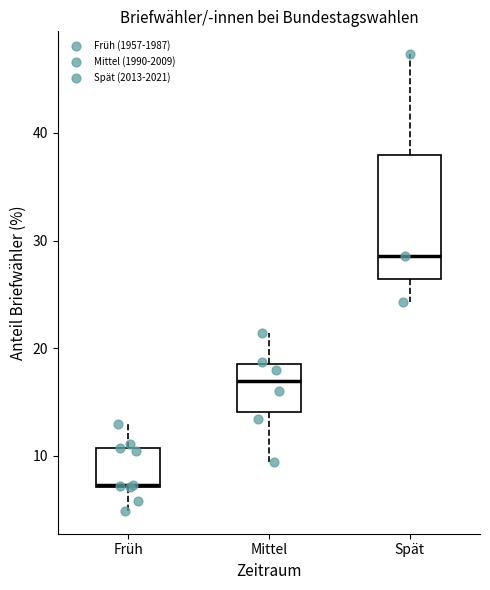

Reading left to right, transcribe this box plot: for each box, give where its median line is, the range the box spans, and where its two whiskers end, as read against the y-axis. The values are not printed on the chart, so give them approximately, as read against the axis.

Früh: median 7, box 7 to 11, whiskers 5 to 13
Mittel: median 17, box 14 to 19, whiskers 9 to 21
Spät: median 29, box 26 to 38, whiskers 24 to 47